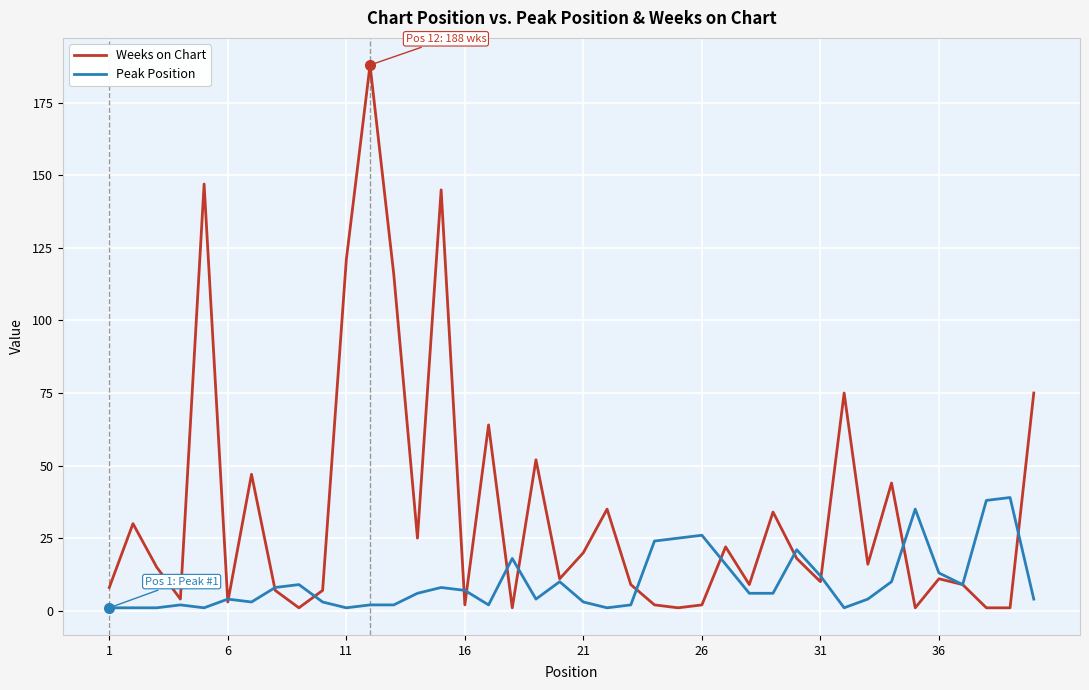

What are all the series names shown in the legend?

Weeks on Chart, Peak Position